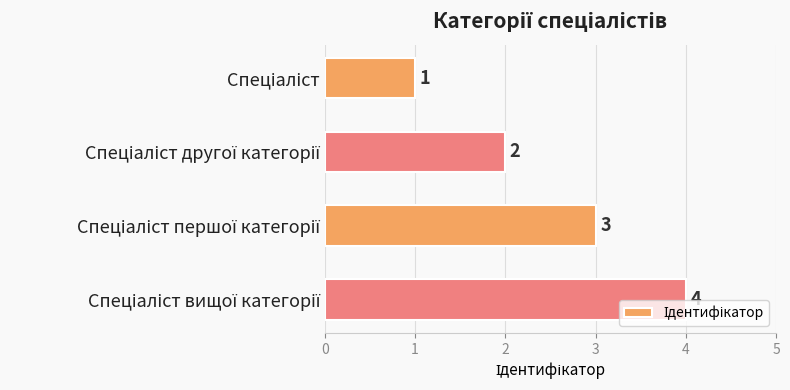

What is the difference between the second highest and second lowest values?

1